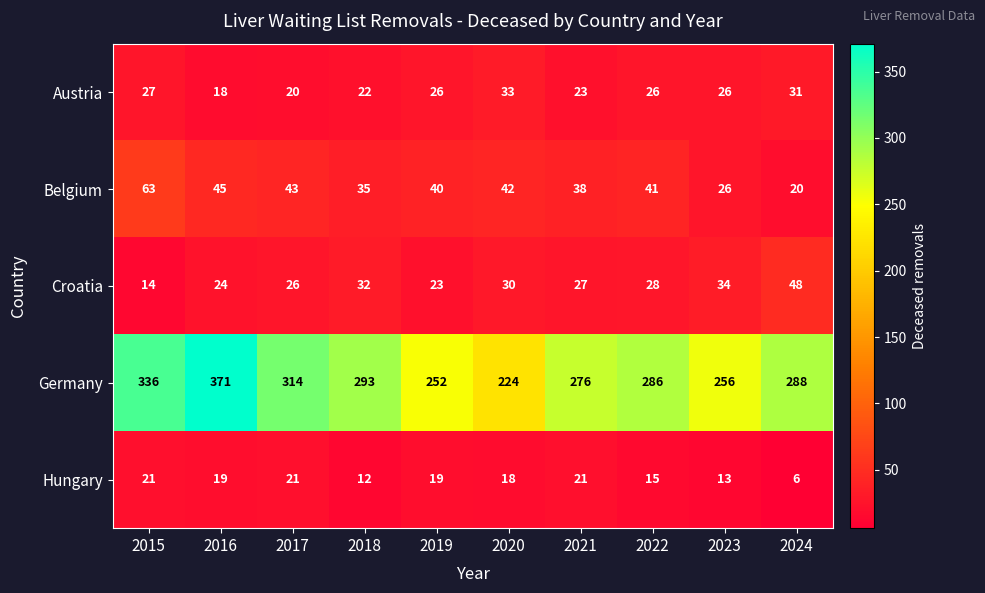

What is the difference between the highest and lowest values at 2021?

255